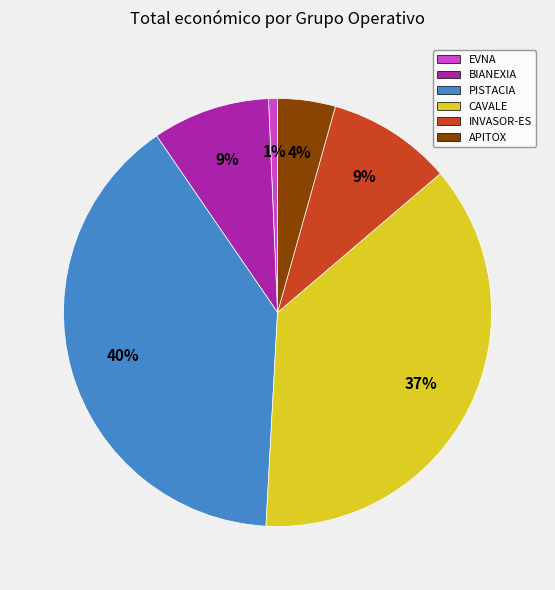

Does any single category account for the majority?

No